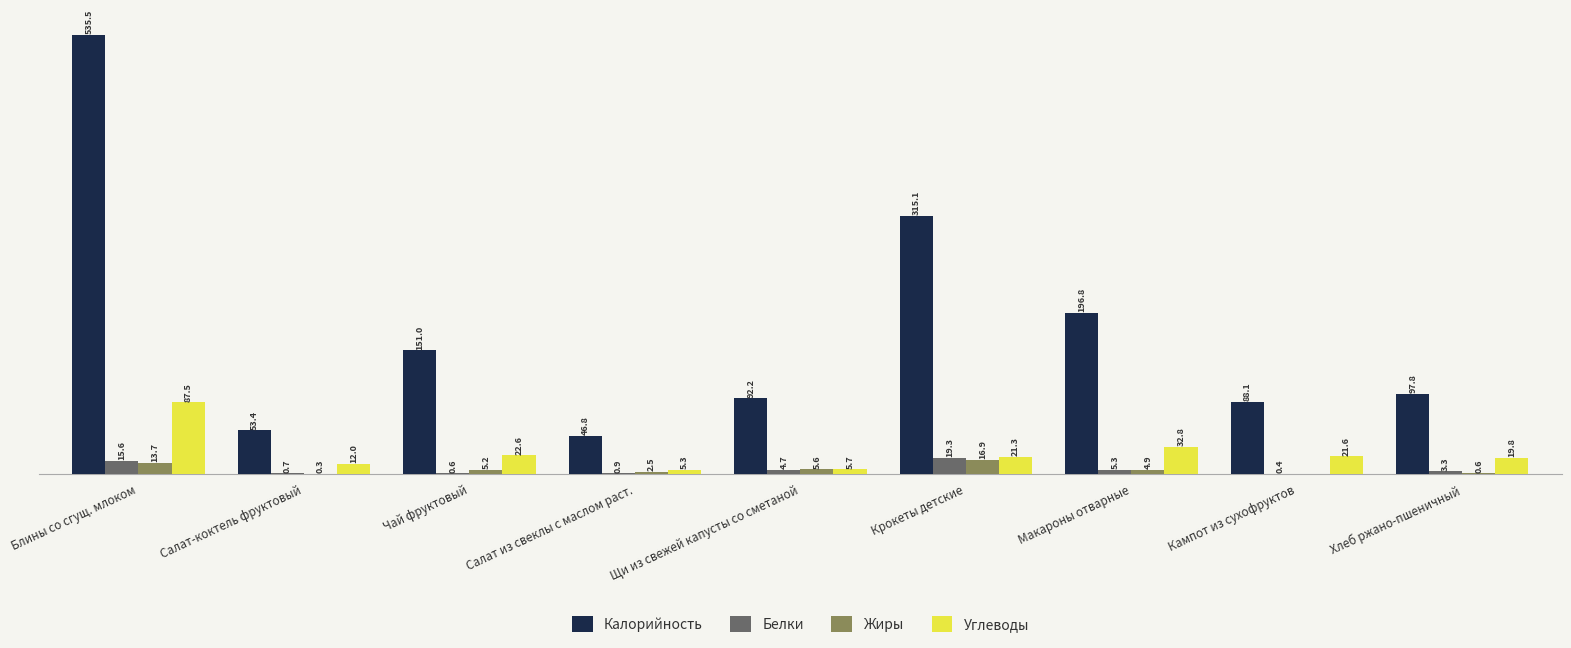

Between Блины со сгущ. млоком and Салат из свеклы с маслом раст., which series saw the biggest shift?

Калорийность